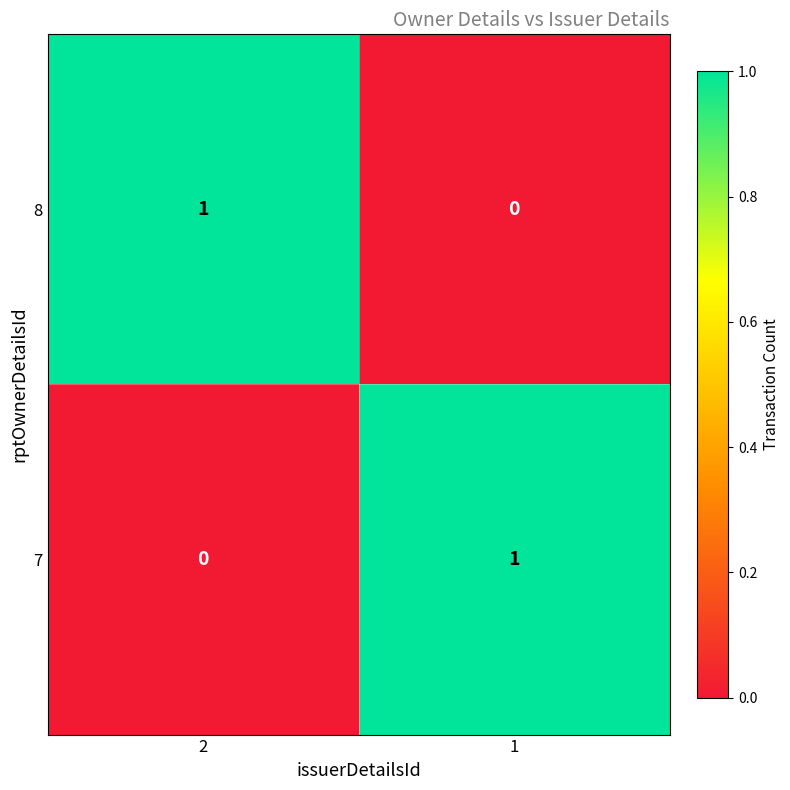

How many categories are shown in the chart?

2